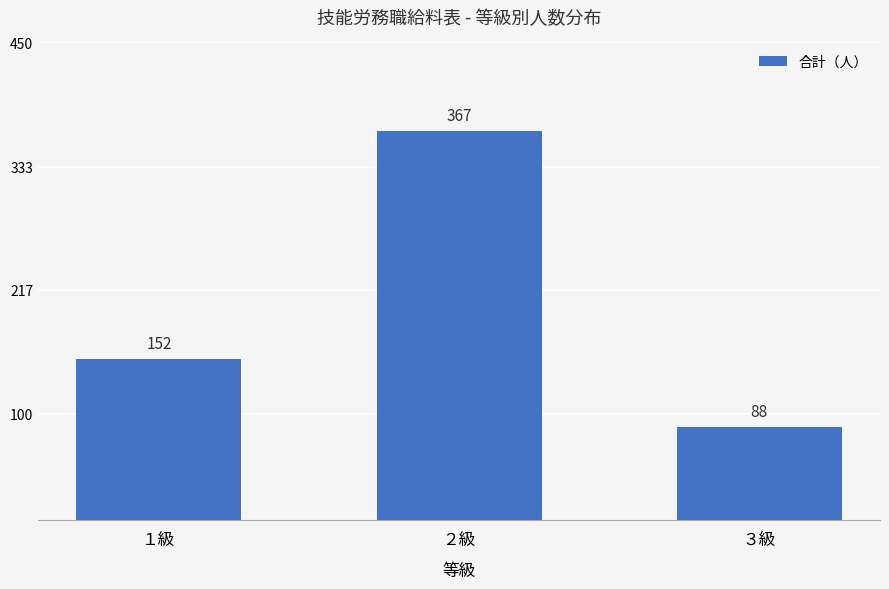

Reading left to right, what are all the values shown in this chart?

１級=152	２級=367	３級=88